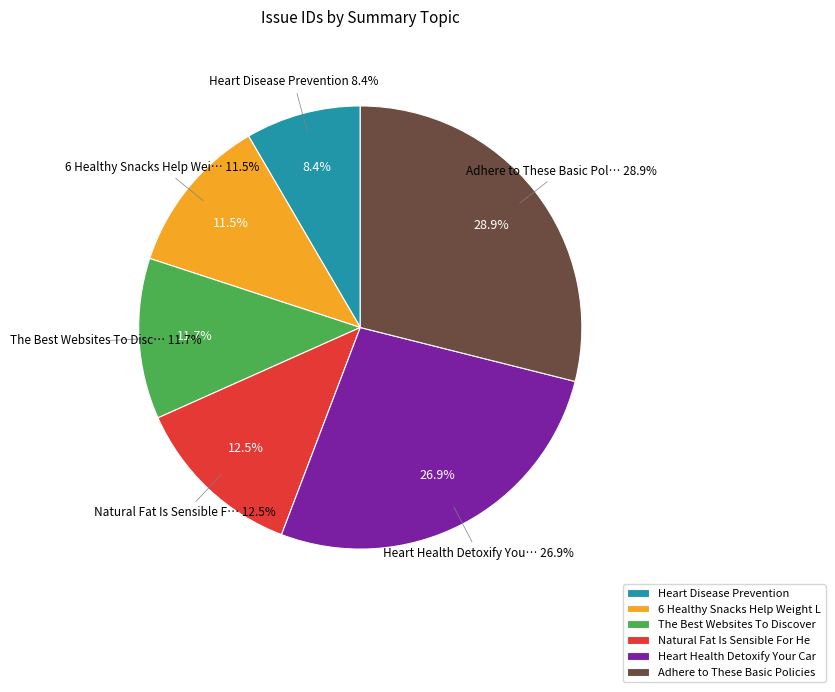

Count the number of slices in the pie.

6